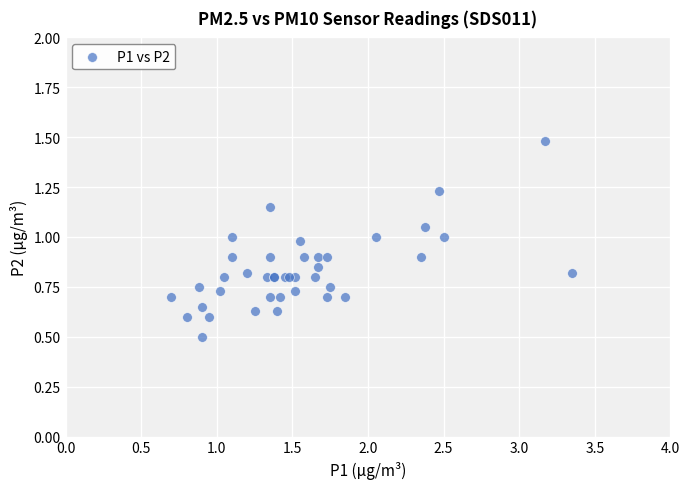

What Y value in the scatter plot is closest to 0?

0.5